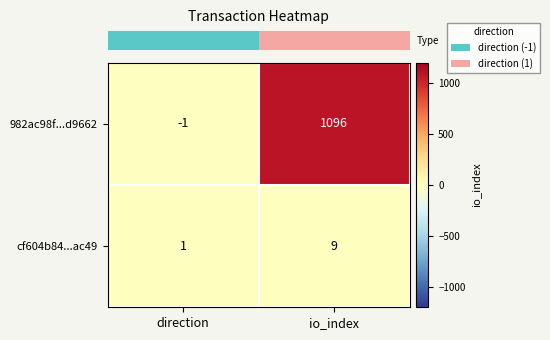

What is the spread (max minus min) of values at io_index?

1087